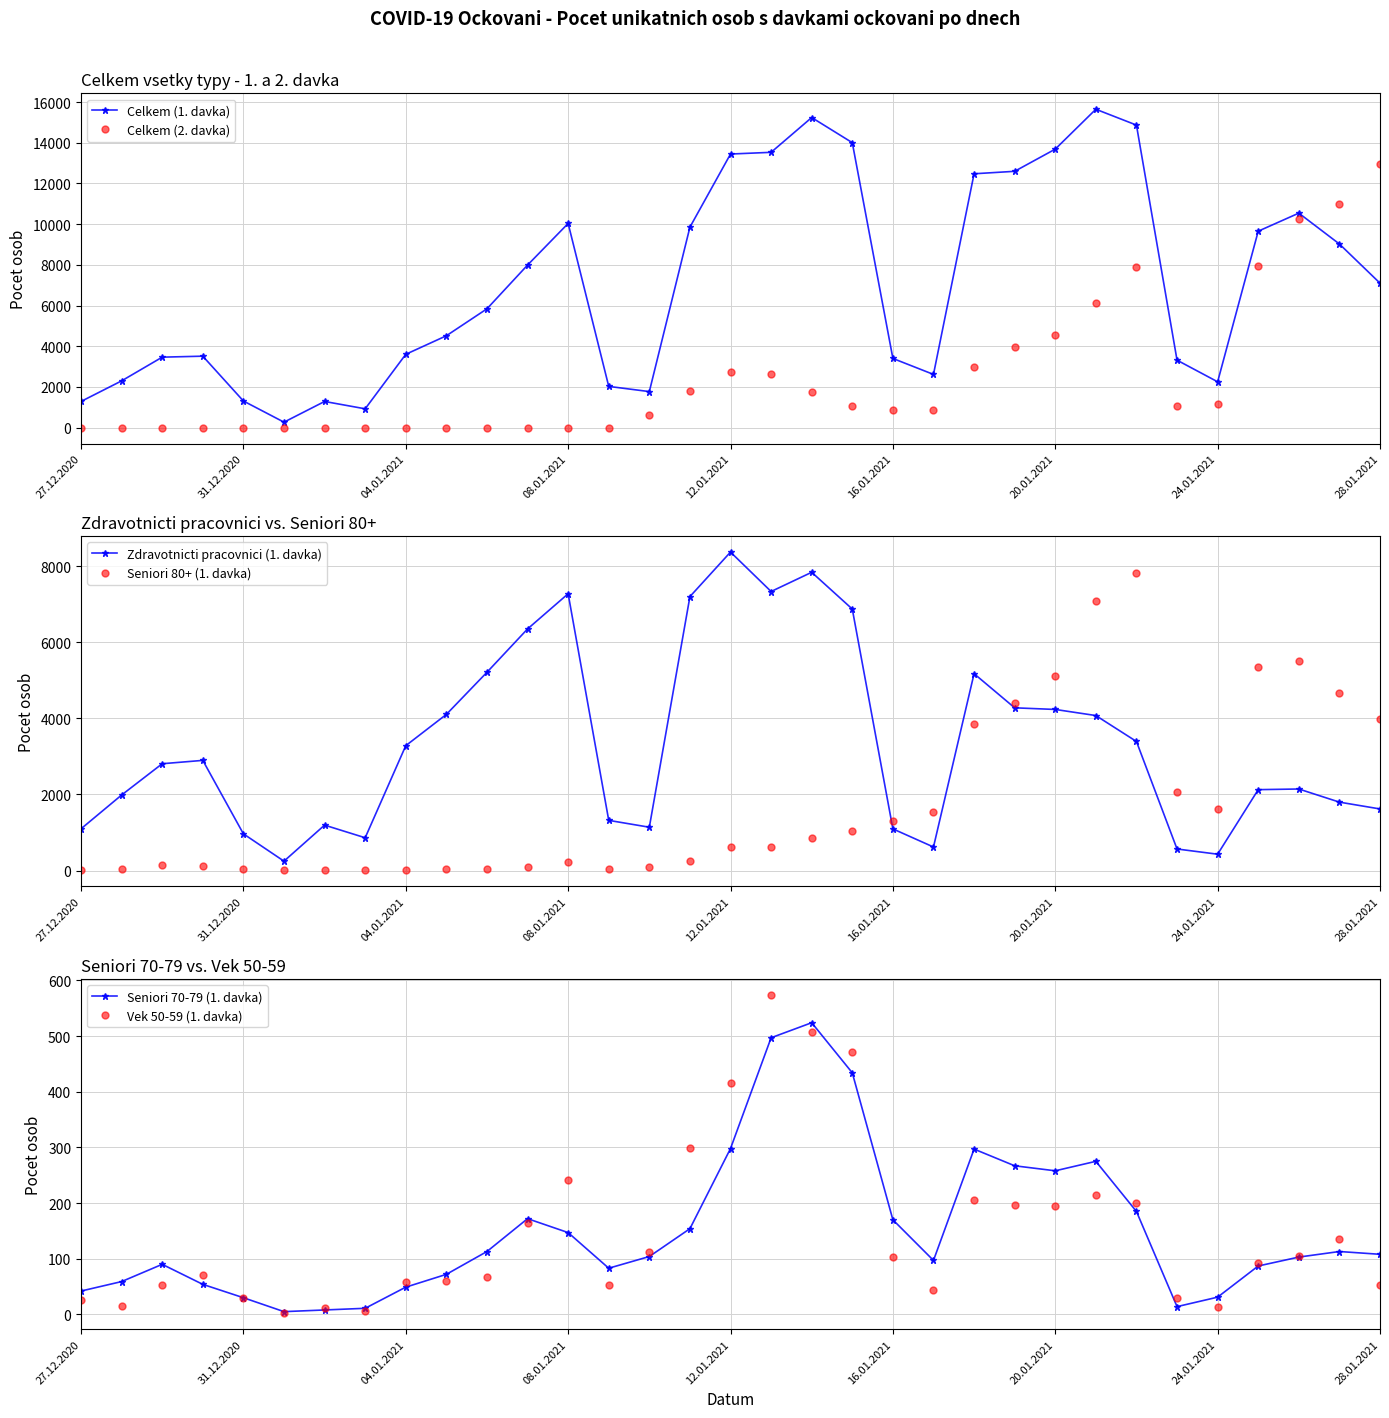

After their last crossing, which series has the higher values: Celkem (1. davka) or Celkem (2. davka)?

Celkem (2. davka)